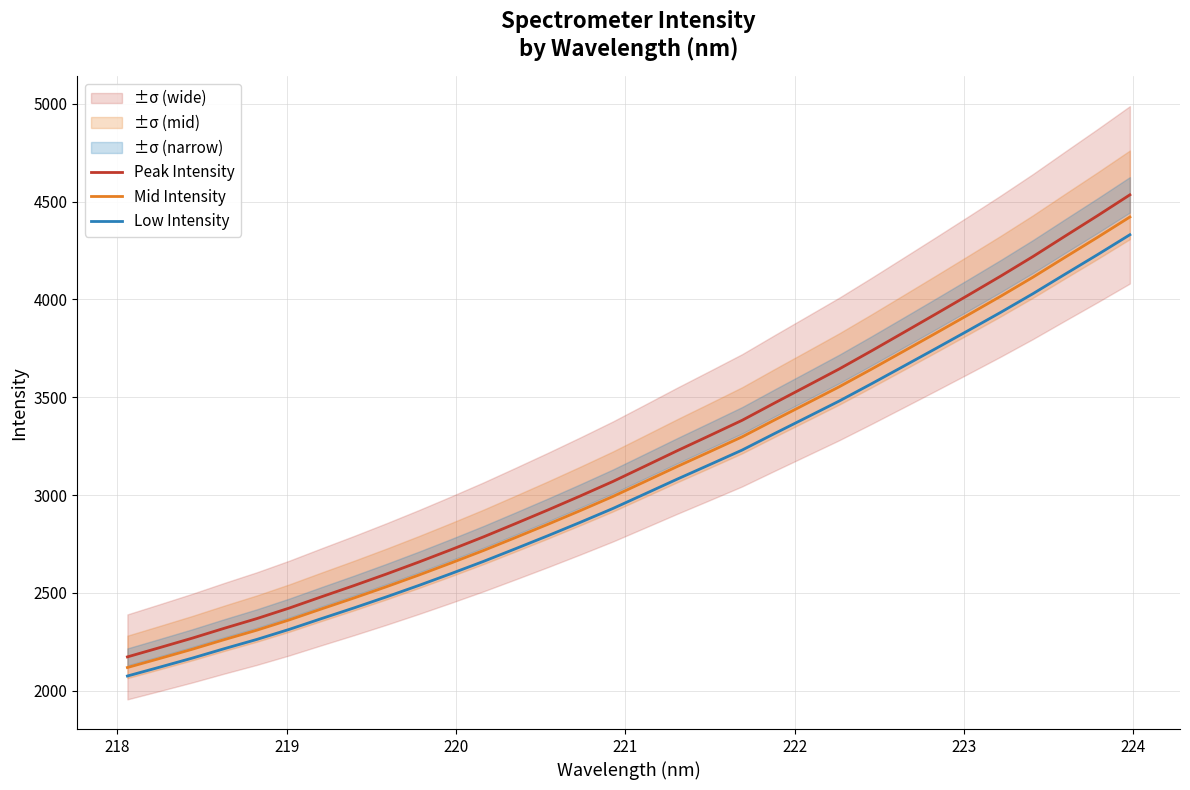

How many data points in Peak Intensity are less than 3147?

16